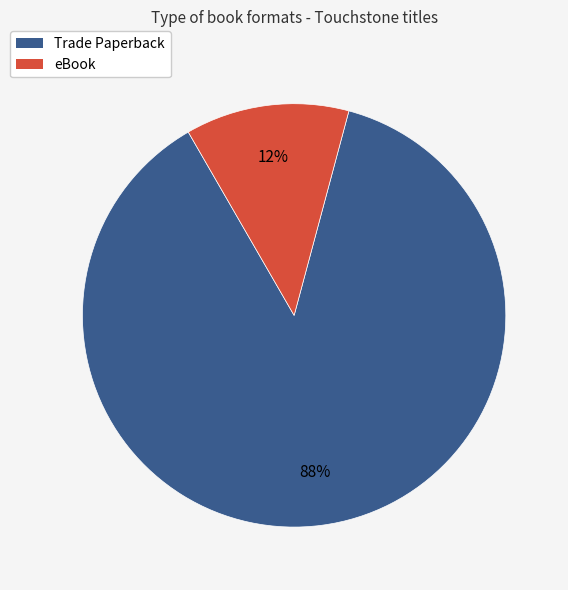

To the nearest percent, what is the combined percentage of Trade Paperback and eBook?

100%